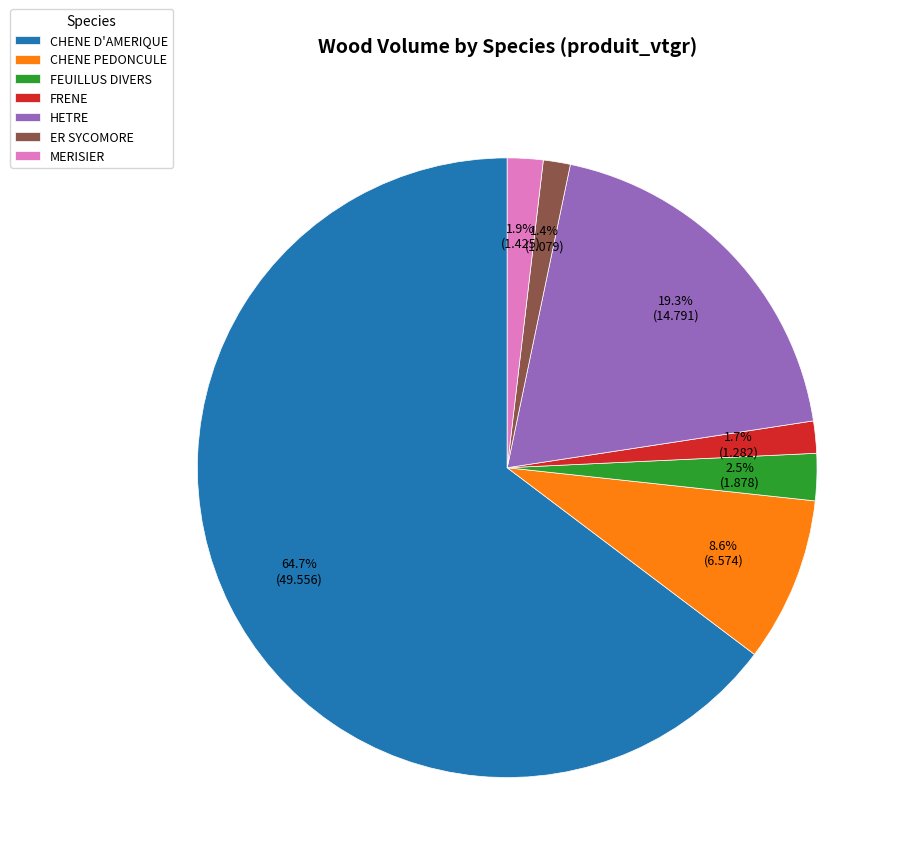

What is the largest slice in the pie chart?

CHENE D'AMERIQUE